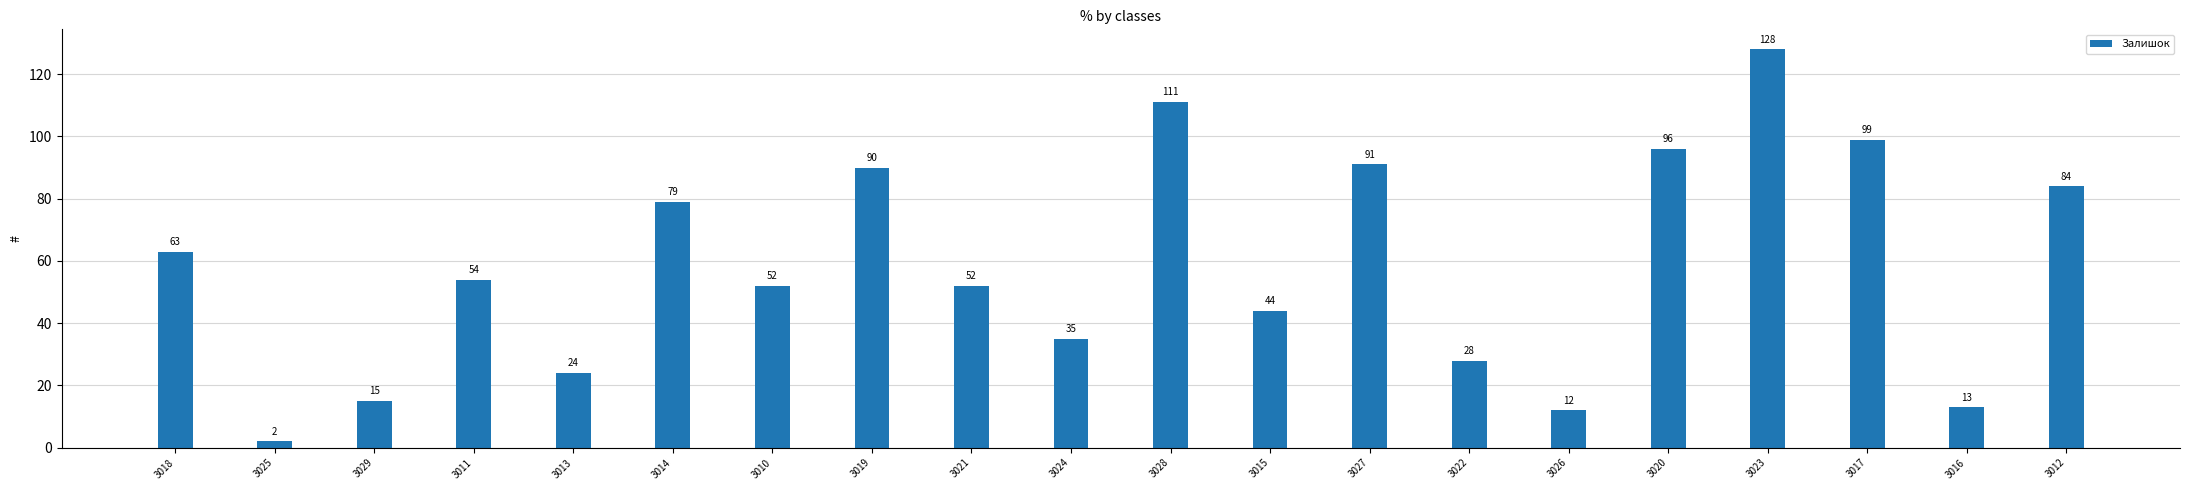

What is the smallest value displayed?

2